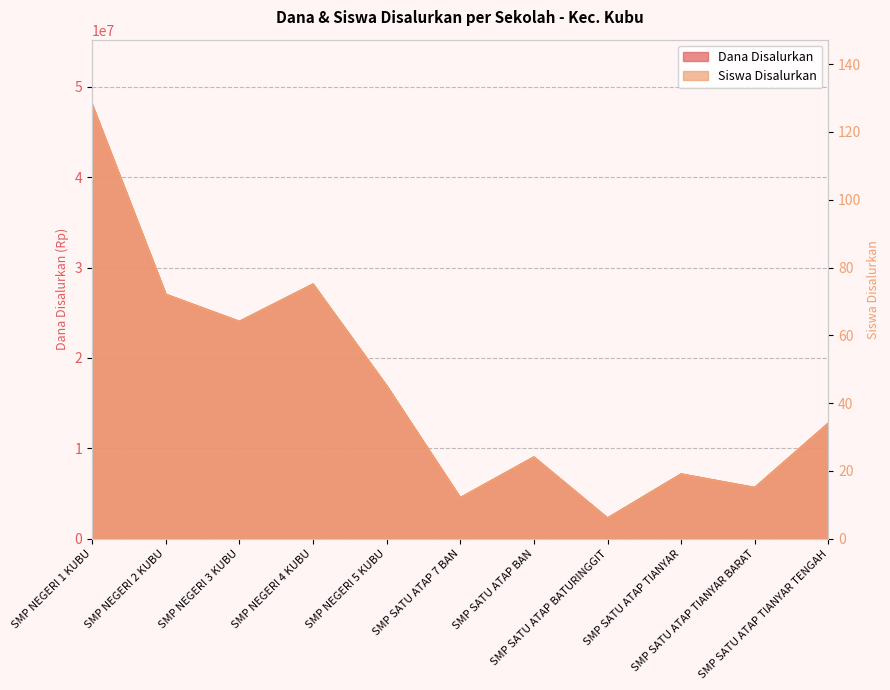

Reading left to right, what are all the values shown in this chart?

Dana Disalurkan: 48000000	27000000	24000000	28125000	16875000	4500000	9000000	2250000	7125000	5625000	12750000
Siswa Disalurkan: 128	72	64	75	45	12	24	6	19	15	34